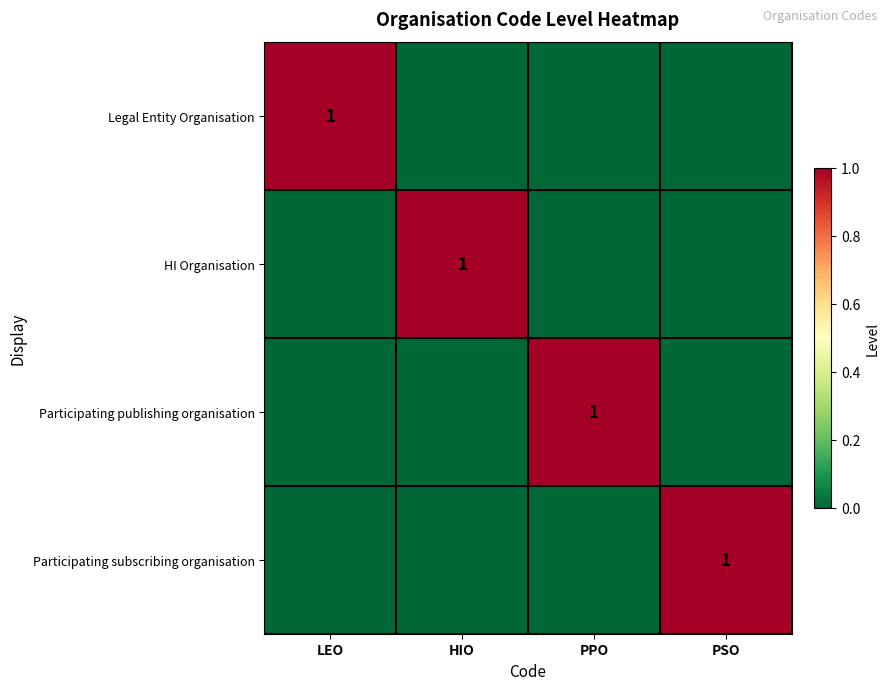

Which has a higher value, LEO or HIO?

LEO